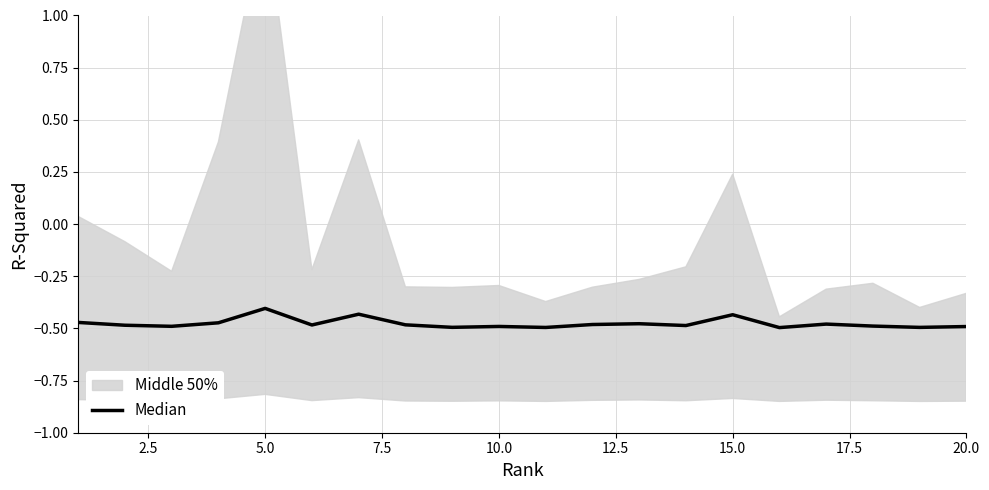

The value at 16 is -0.8. True or false?

False